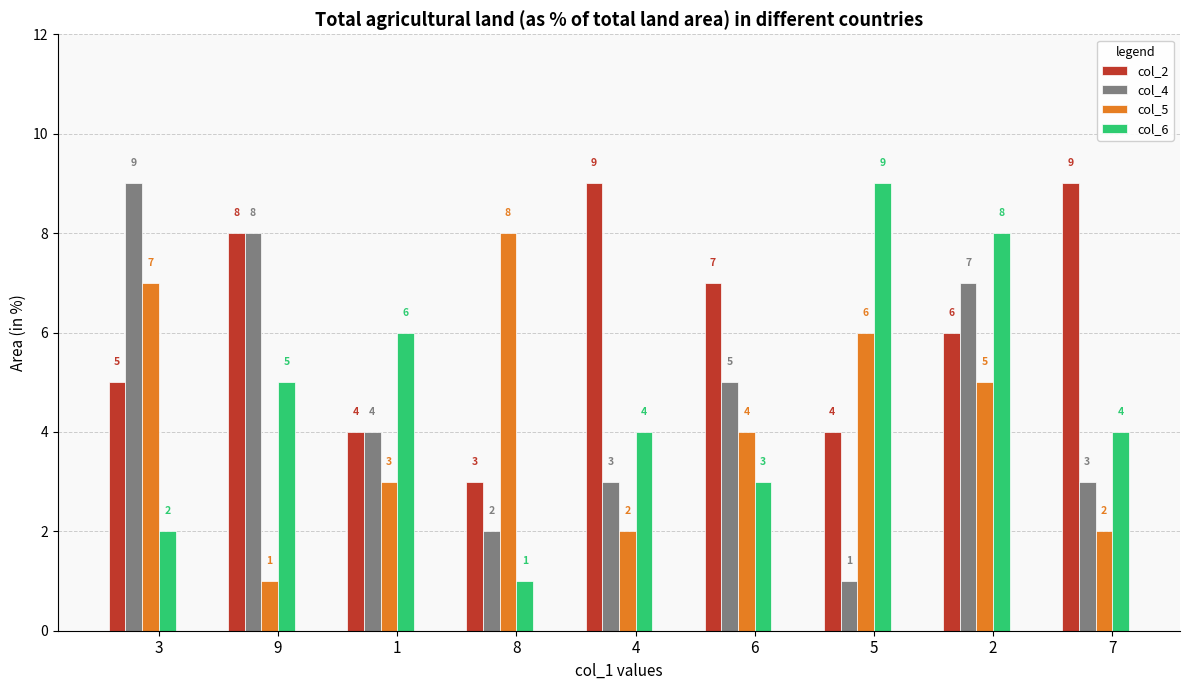

Count the col_2 values in the range 4 to 8.

6